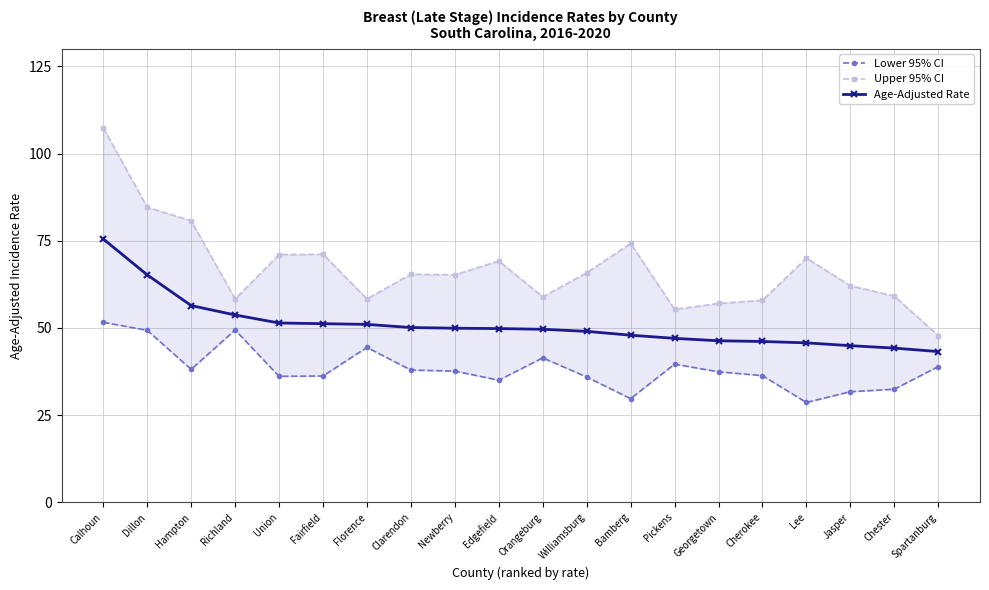

Is this an area chart (filled region under the line)?

No